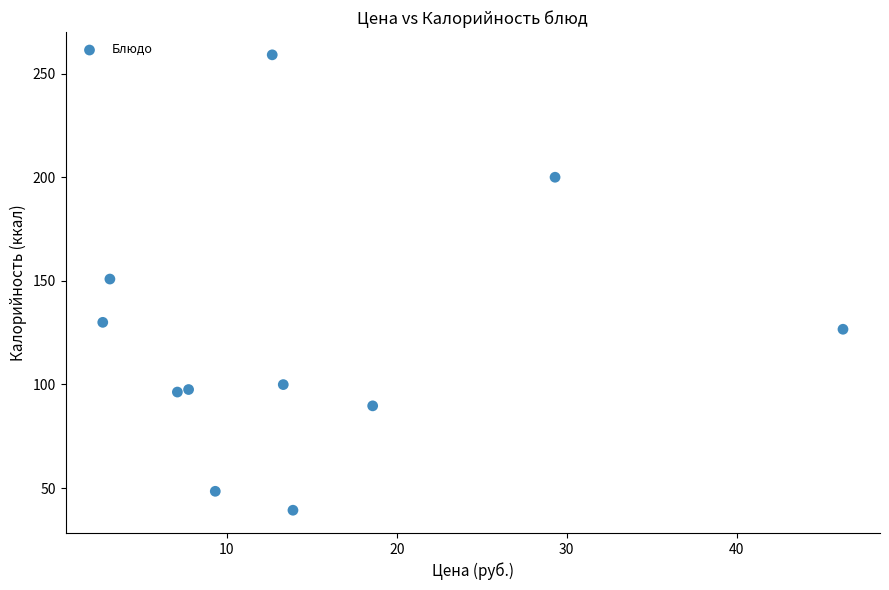

What is the range of Y values (max minus min)?

219.8